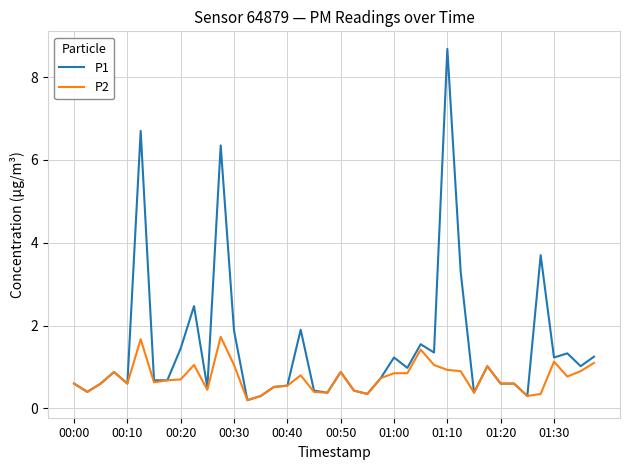

Rank the series by their maximum value, from highest to lowest.

P1, P2